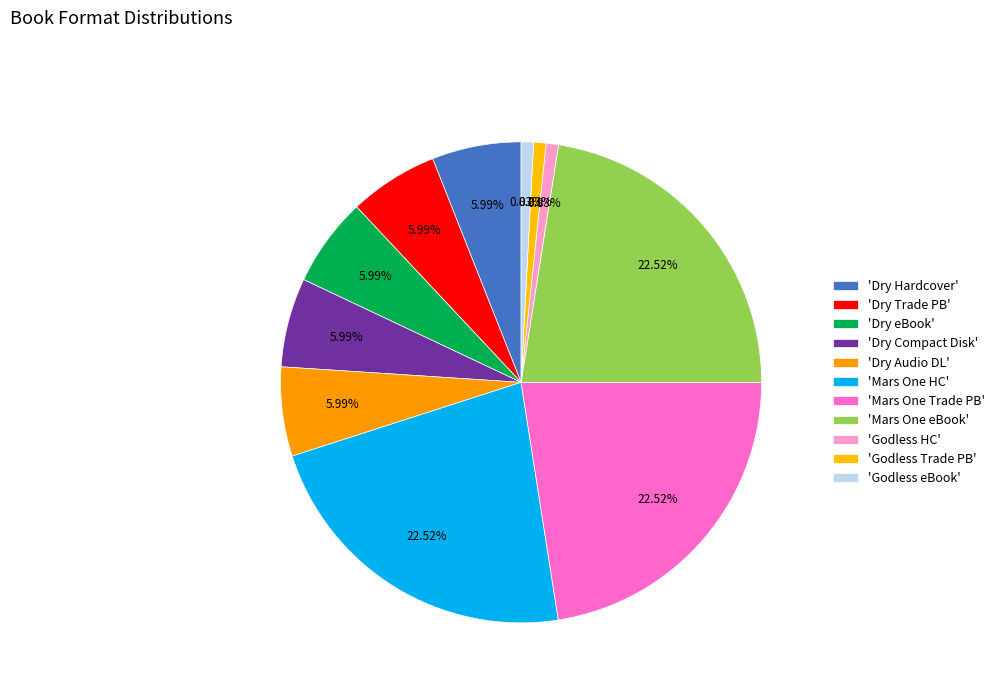

How many segments does this pie chart have?

11